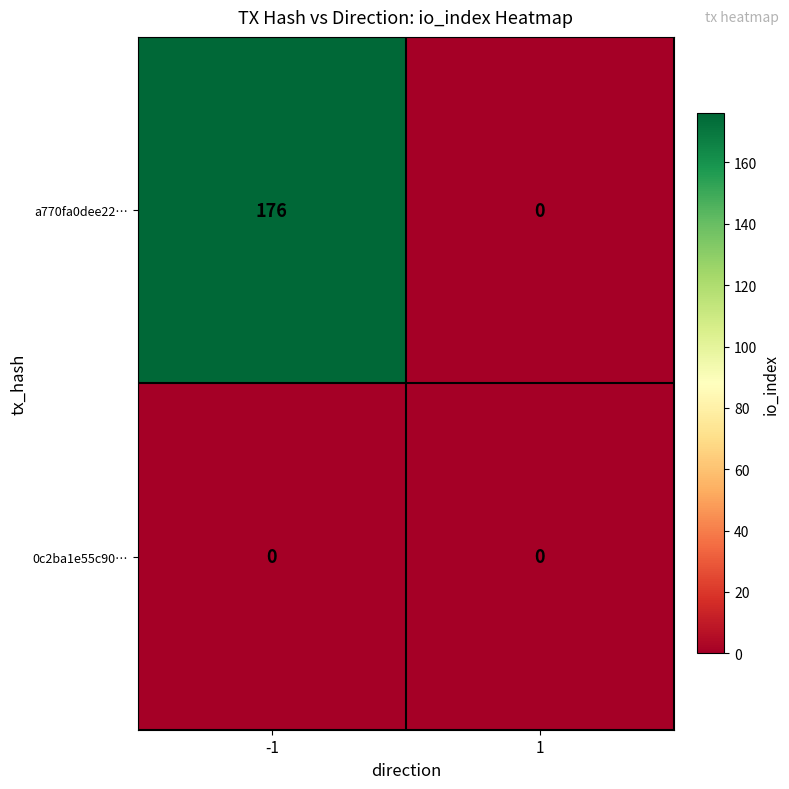

At which category is the sum across all series the highest?

-1